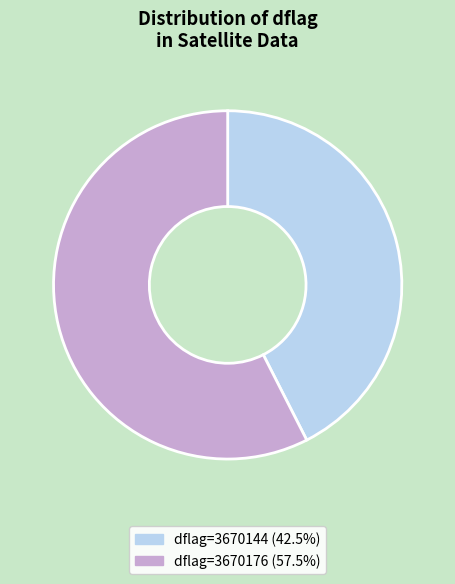

Is there a majority slice in this chart?

Yes